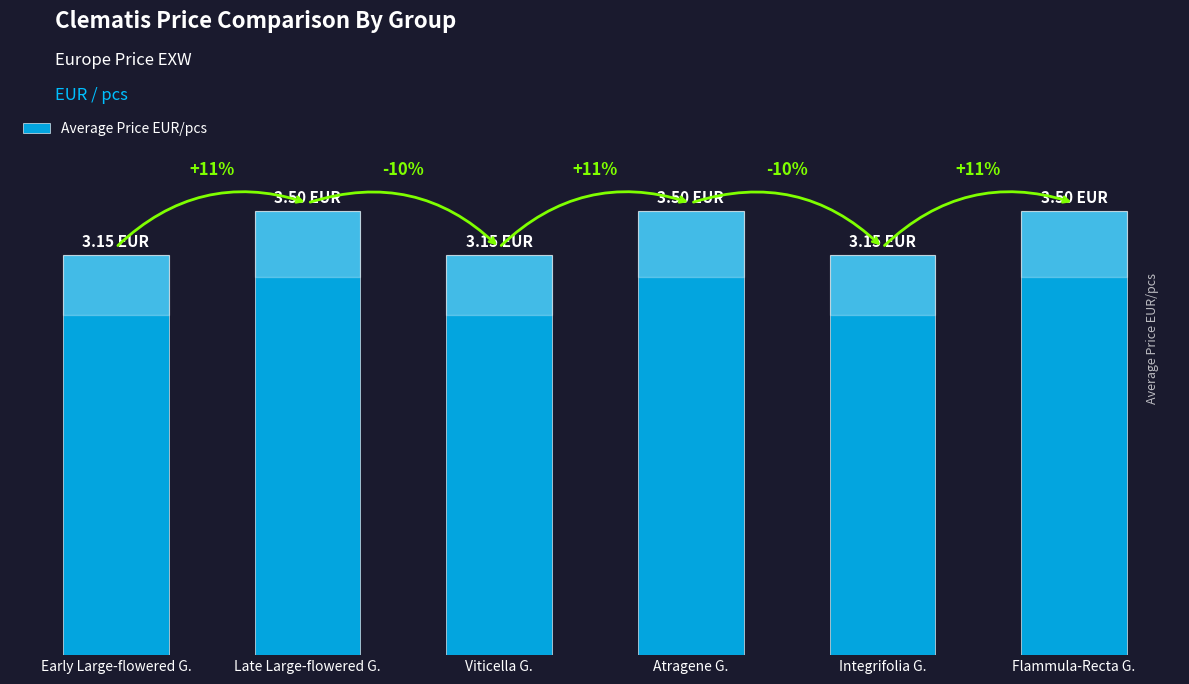

What is the greatest value displayed?

3.5